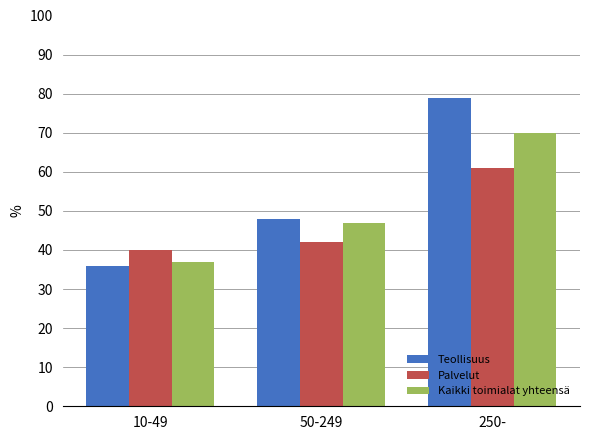

At which category does the chart reach its minimum across all series?

10-49